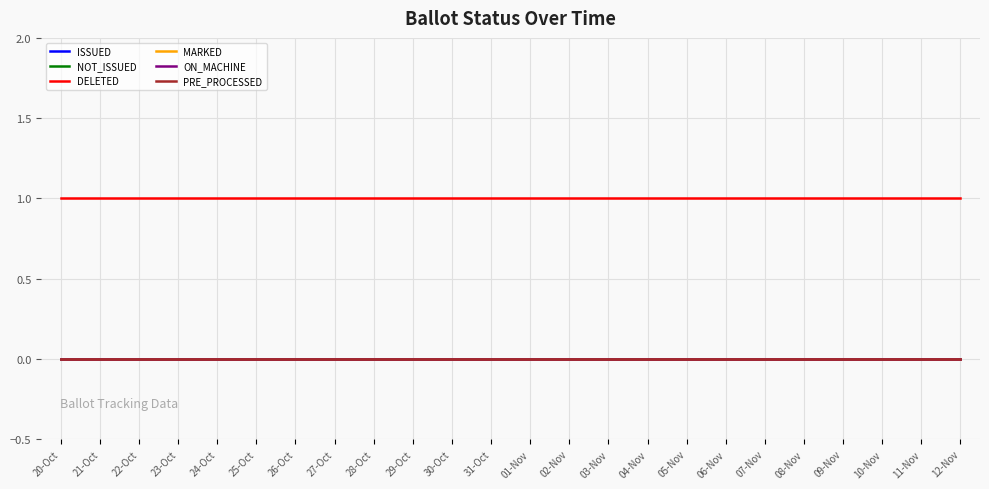

What is the difference between the highest and lowest values at 12-Nov?

1